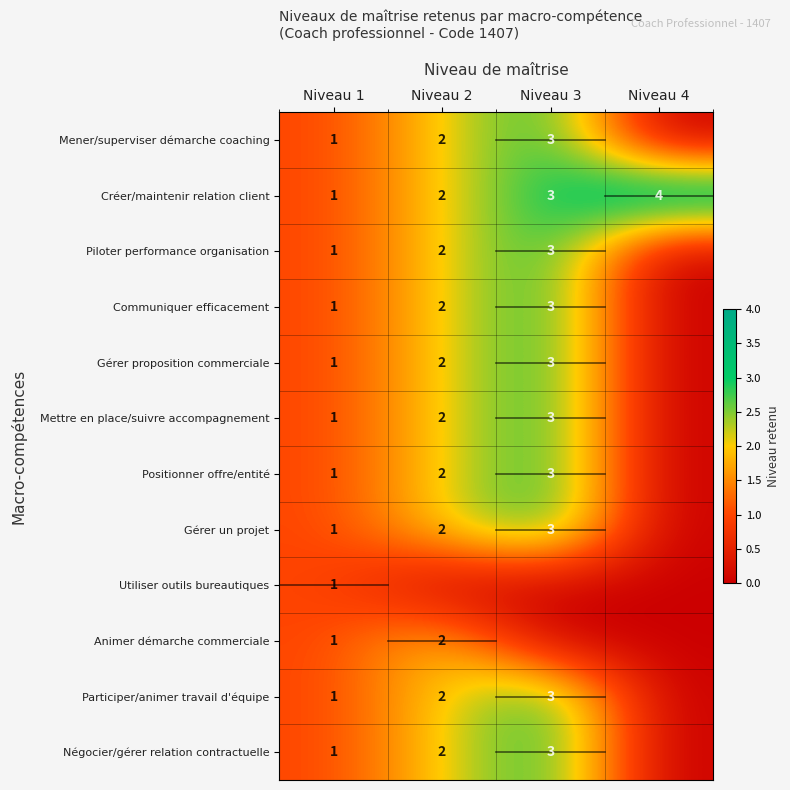

At how many categories does at least one series exceed 1?

3